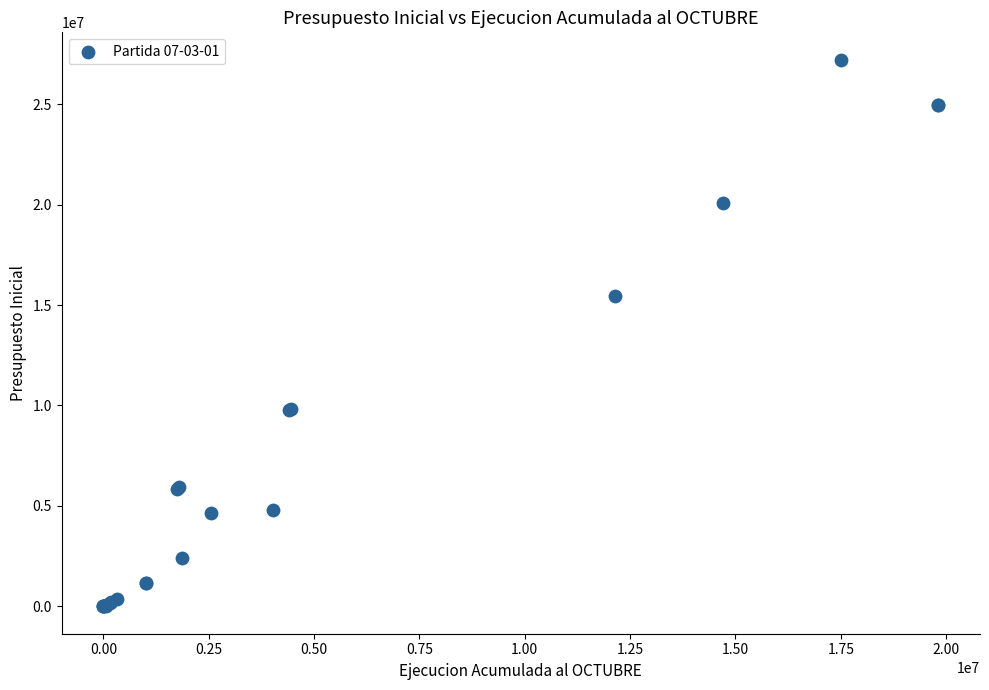

What Y value in the scatter plot is closest to 13605660?

15439654